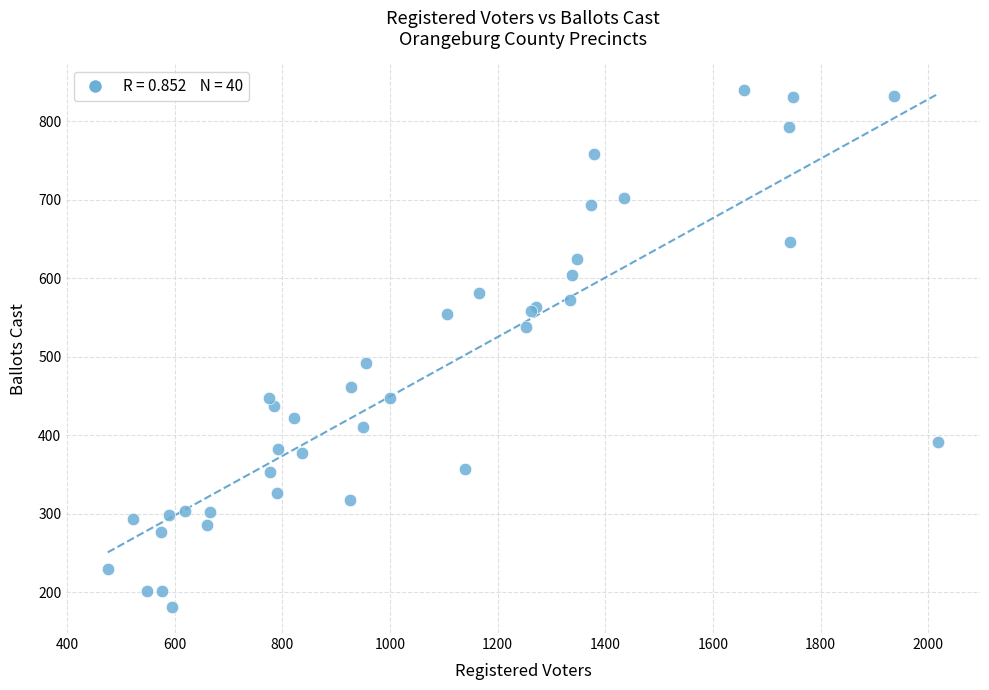

What Y value in the scatter plot is closest to 510?

492